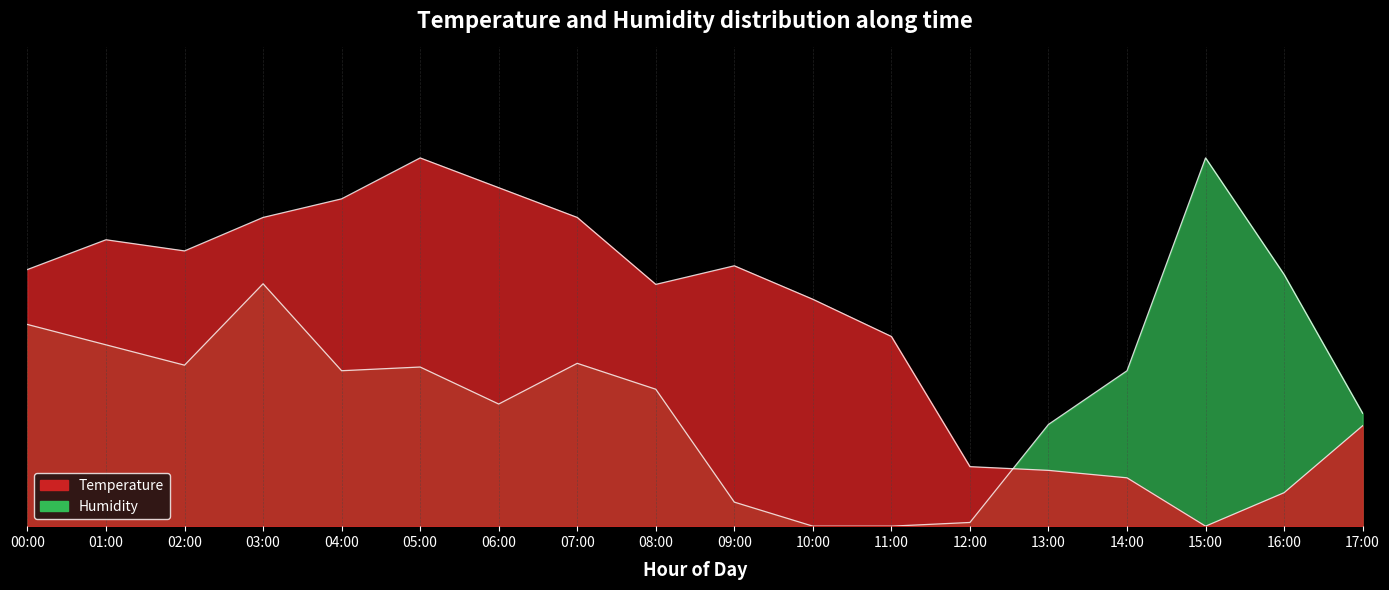

Reading left to right, transcribe all the data shown in this chart.

temperature: 00:00=0.7	01:00=0.8	02:00=0.7	03:00=0.8	04:00=0.9	05:00=1.0	06:00=0.9	07:00=0.8	08:00=0.7	09:00=0.7	10:00=0.6	11:00=0.5	12:00=0.2	13:00=0.2	14:00=0.1	15:00=0.0	16:00=0.1	17:00=0.3
humidity: 00:00=0.5	01:00=0.5	02:00=0.4	03:00=0.7	04:00=0.4	05:00=0.4	06:00=0.3	07:00=0.4	08:00=0.4	09:00=0.1	10:00=0.0	11:00=0.0	12:00=0.0	13:00=0.3	14:00=0.4	15:00=1.0	16:00=0.7	17:00=0.3